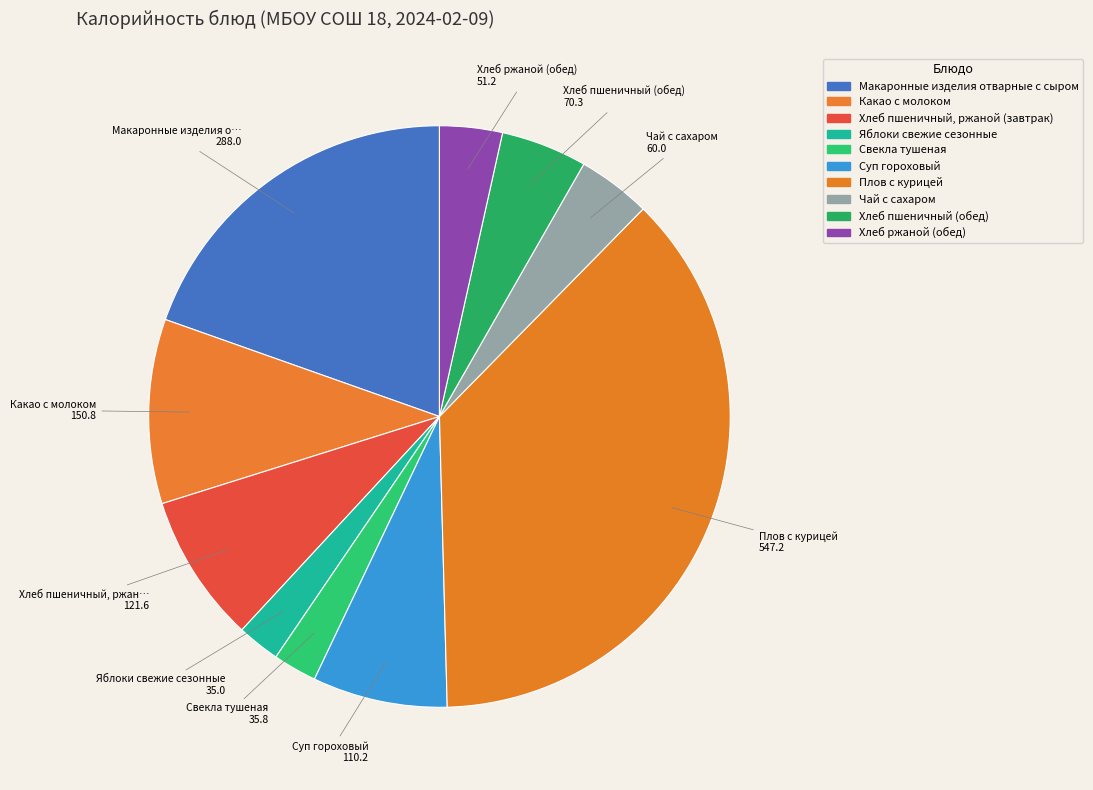

Is it true that Яблоки свежие сезонные is 2% of the pie?

True